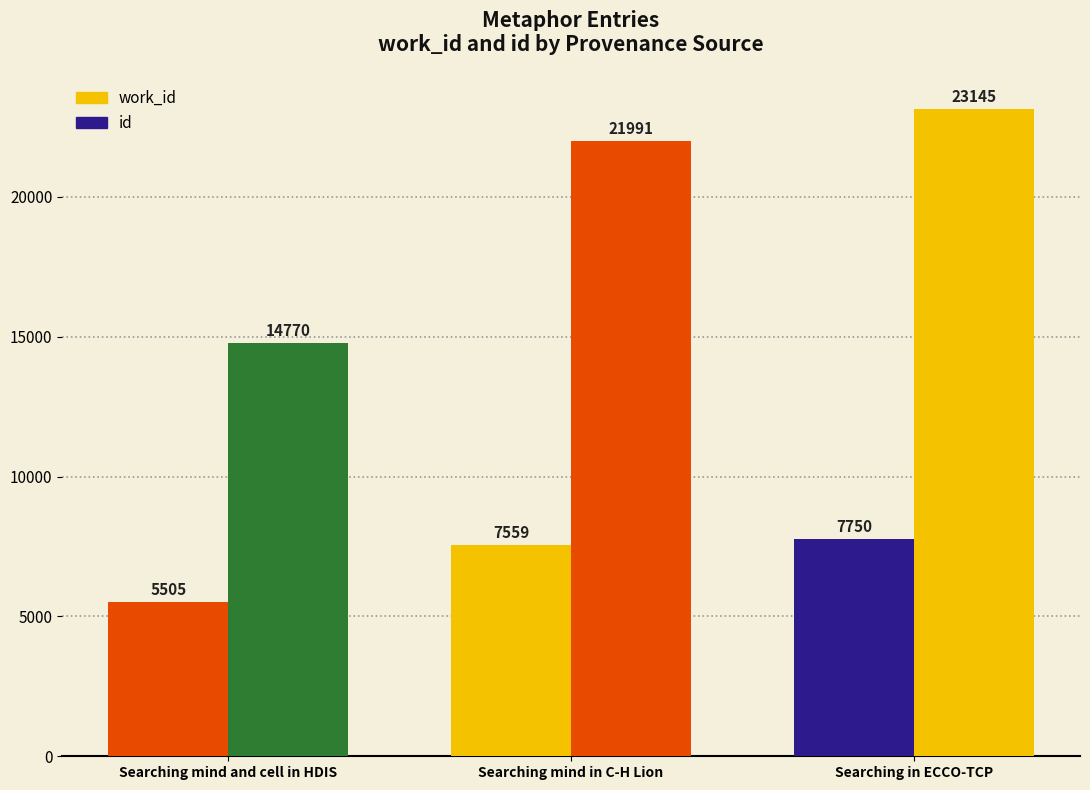

How many data points in id are less than 21991?

1